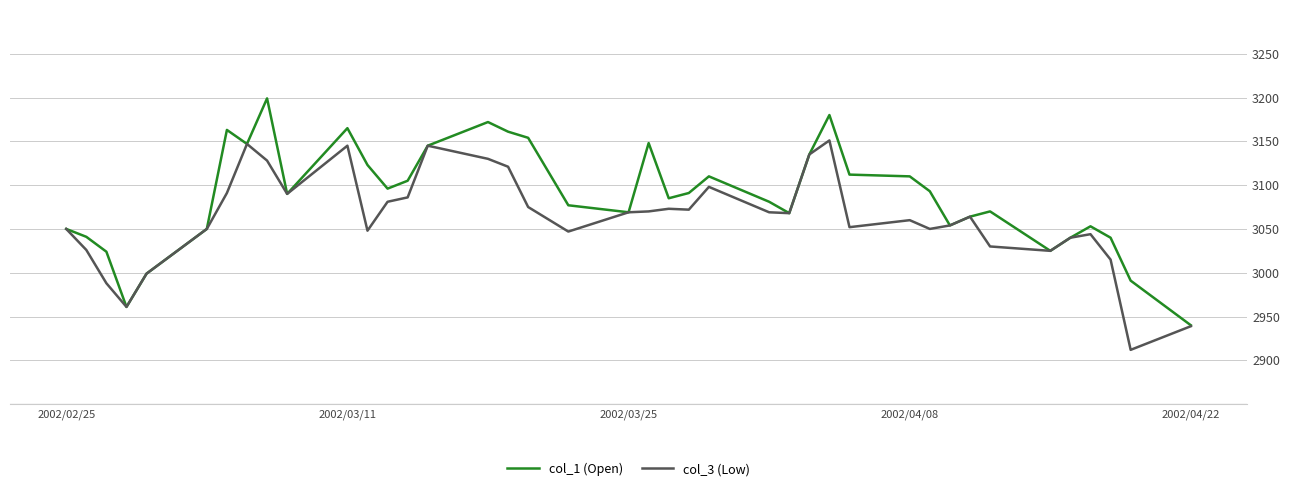

What is the minimum value shown in the chart?

2912